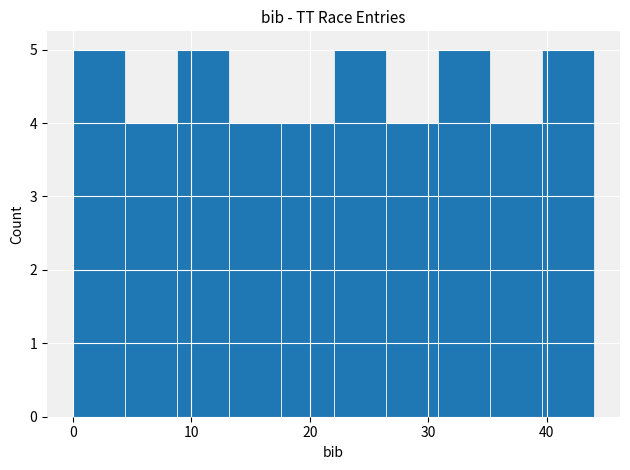

Reading left to right, list every bar in this chart as the range it spans on the x-axis followed by its height. Neither the bar edges nor the heights are printed on the chart, so give them approximately, as read against the axes.

0.0 to 4.4: 5
4.4 to 8.8: 4
8.8 to 13.2: 5
13.2 to 17.6: 4
17.6 to 22.0: 4
22.0 to 26.4: 5
26.4 to 30.8: 4
30.8 to 35.2: 5
35.2 to 39.6: 4
39.6 to 44.0: 5